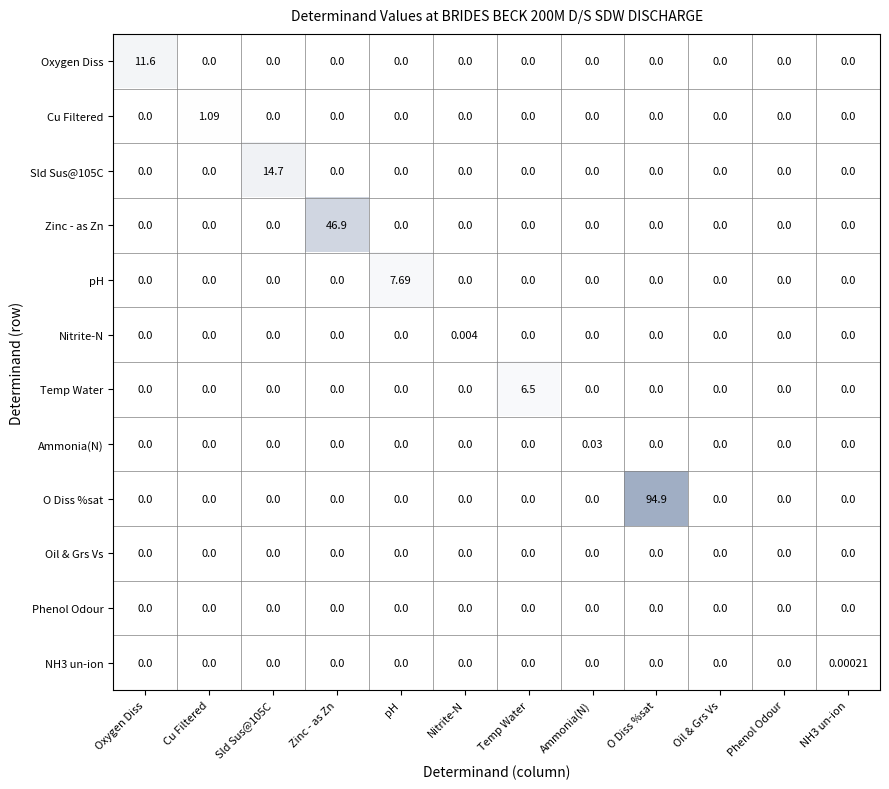

At which category is the sum across all series the highest?

O Diss %sat